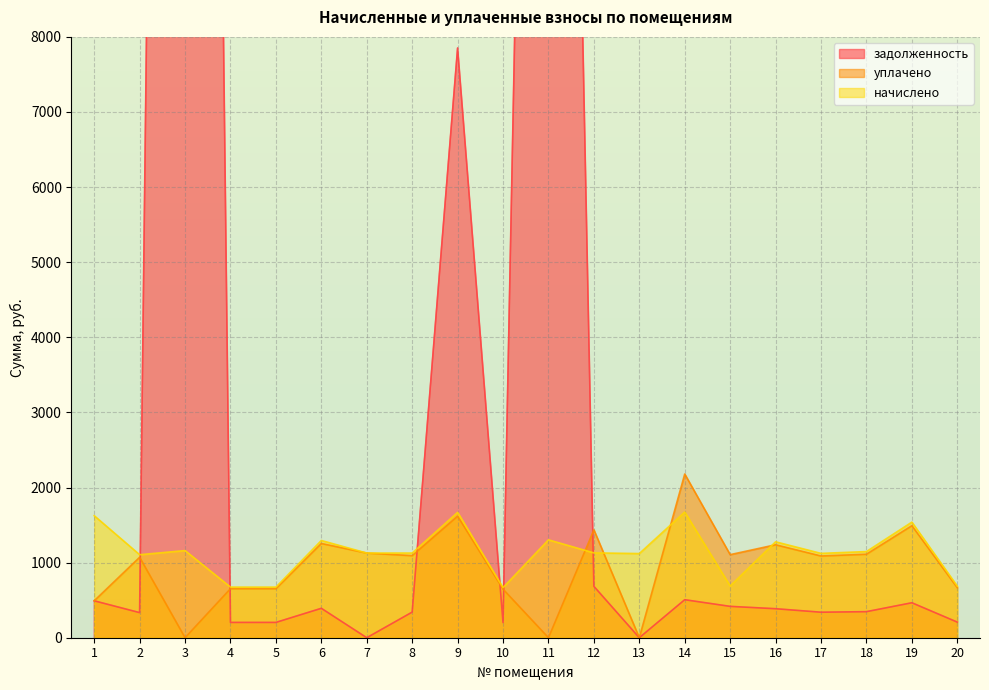

Which category has the highest value in the уплачено series?

14